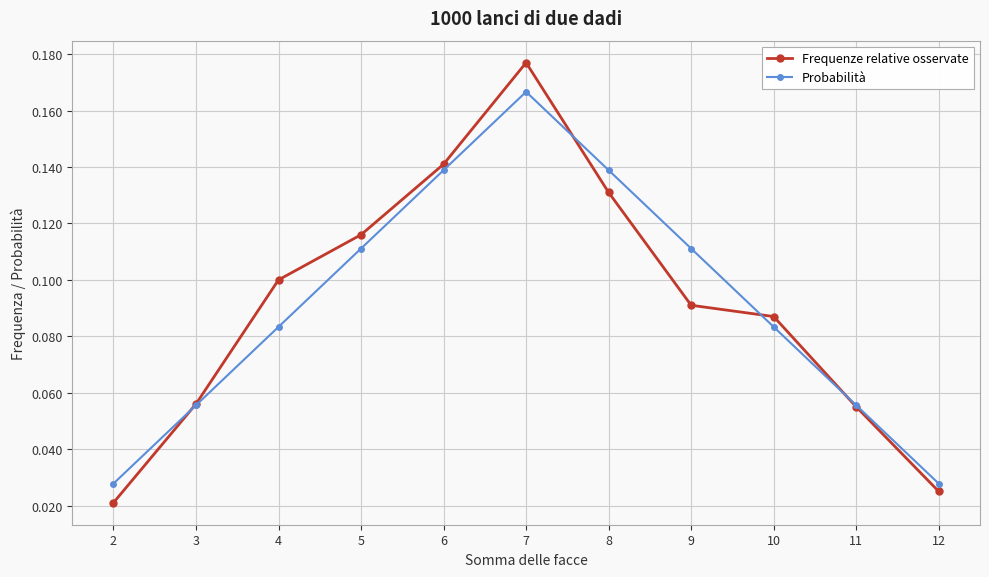

How many lines are shown in the chart?

2